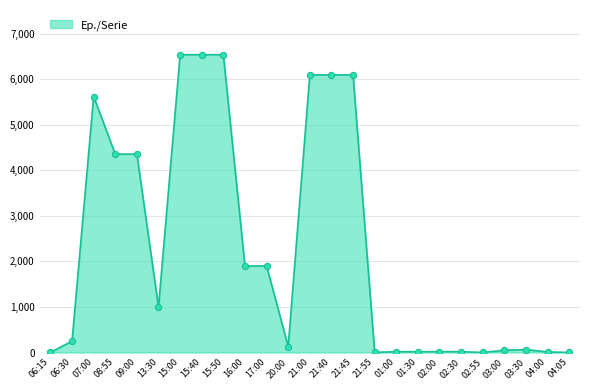

What is the change in value from 15:00 to 02:55?

-6535